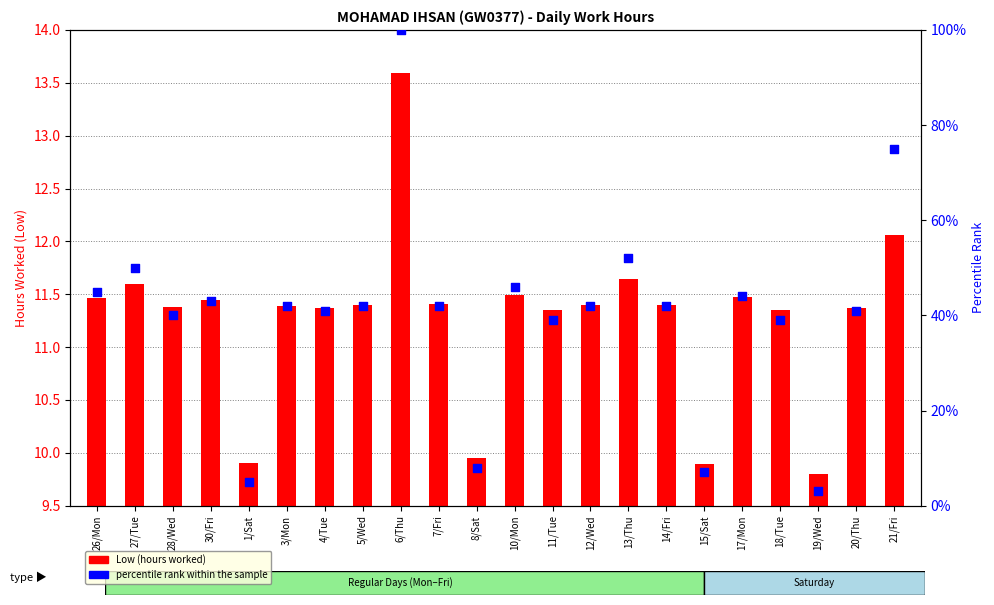

Is the value of Low (hours worked) at 4/Tue greater than the value of percentile rank within the sample at 17/Mon?

No